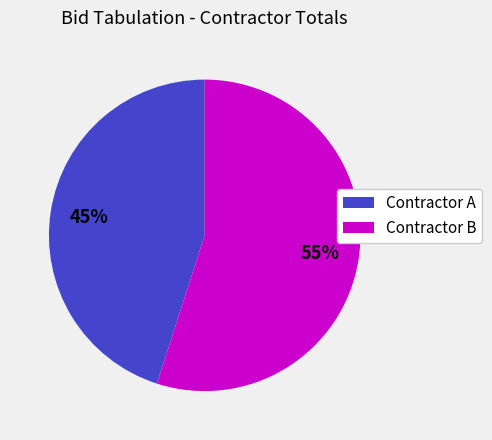

To the nearest percent, what is the average slice percentage?

50%